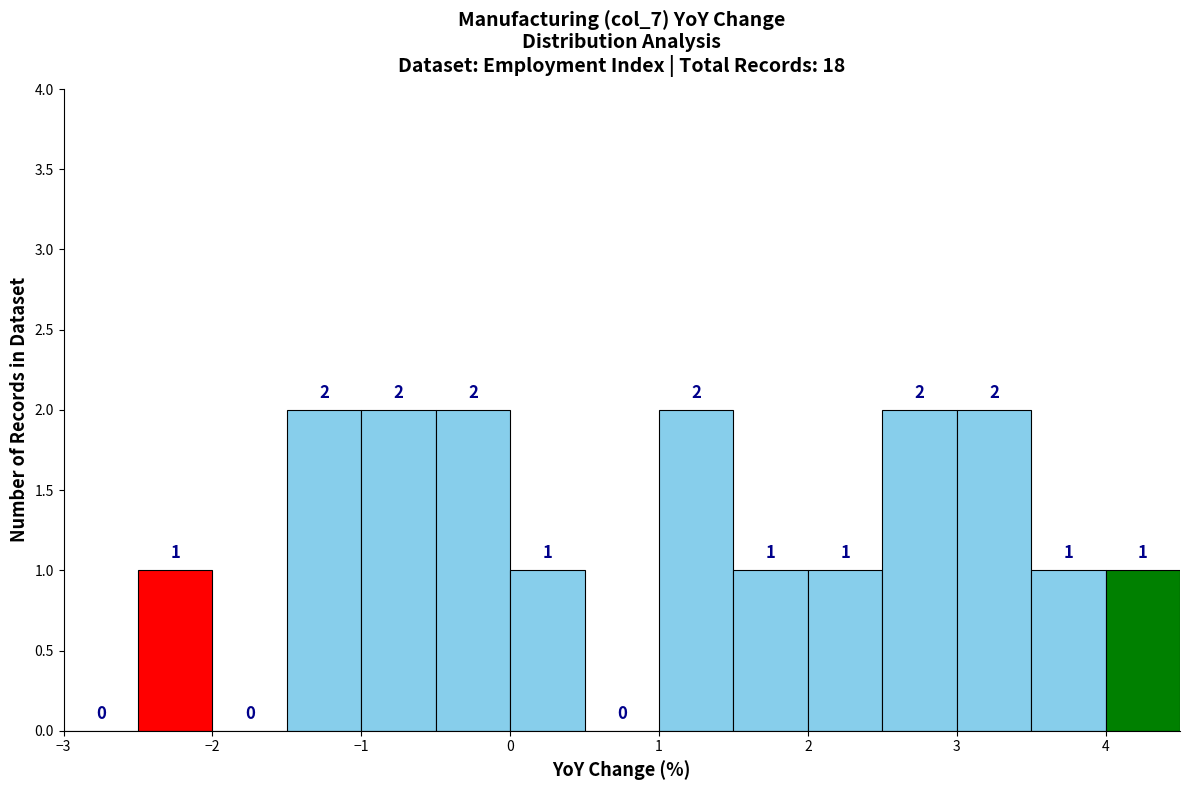

Reading left to right, transcribe this chart: for each bar, give the range it covers on the x-axis and its height.

-3.0 to -2.5: 0
-2.5 to -2.0: 1
-2.0 to -1.5: 0
-1.5 to -1.0: 2
-1.0 to -0.5: 2
-0.5 to 0.0: 2
0.0 to 0.5: 1
0.5 to 1.0: 0
1.0 to 1.5: 2
1.5 to 2.0: 1
2.0 to 2.5: 1
2.5 to 3.0: 2
3.0 to 3.5: 2
3.5 to 4.0: 1
4.0 to 4.5: 1